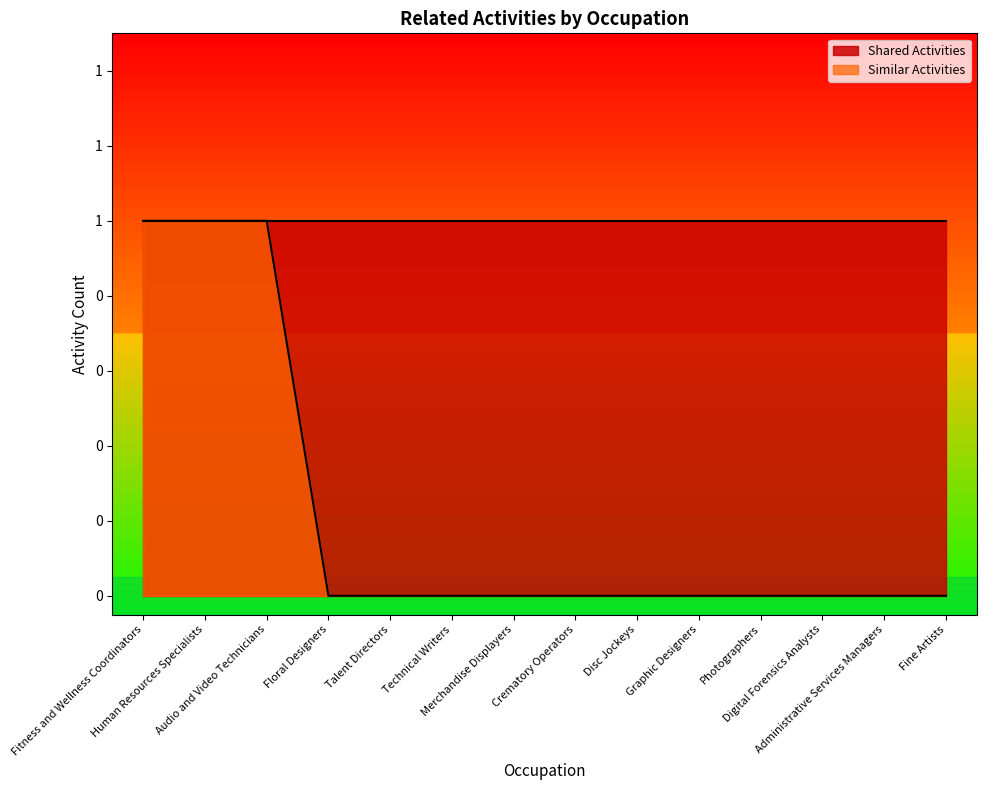

What is the greatest value displayed?

1